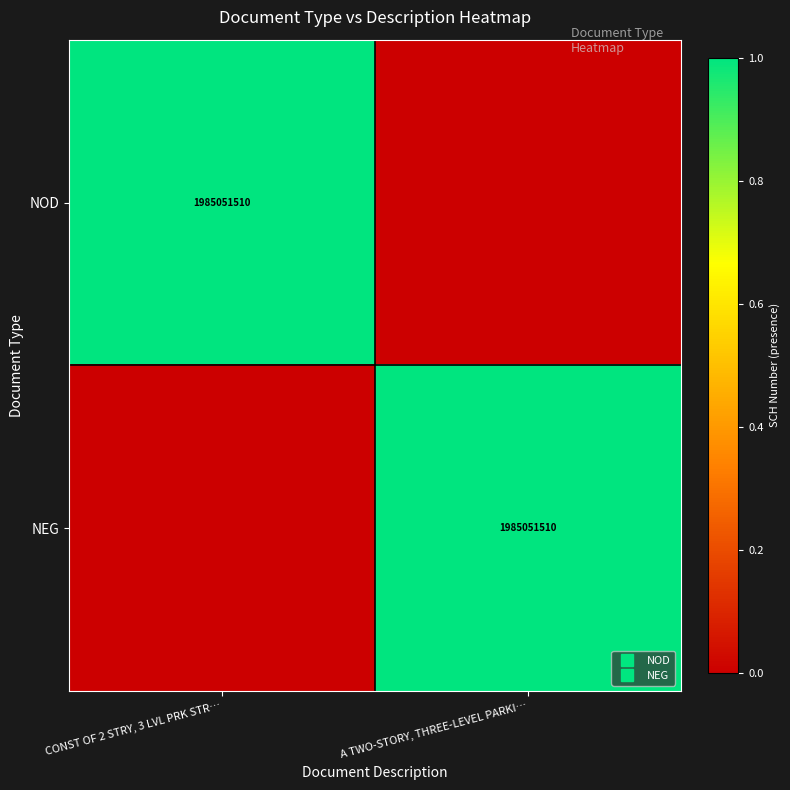

At which label is NEG closest to 0?

CONST OF 2 STRY, 3 LVL PRK STR…